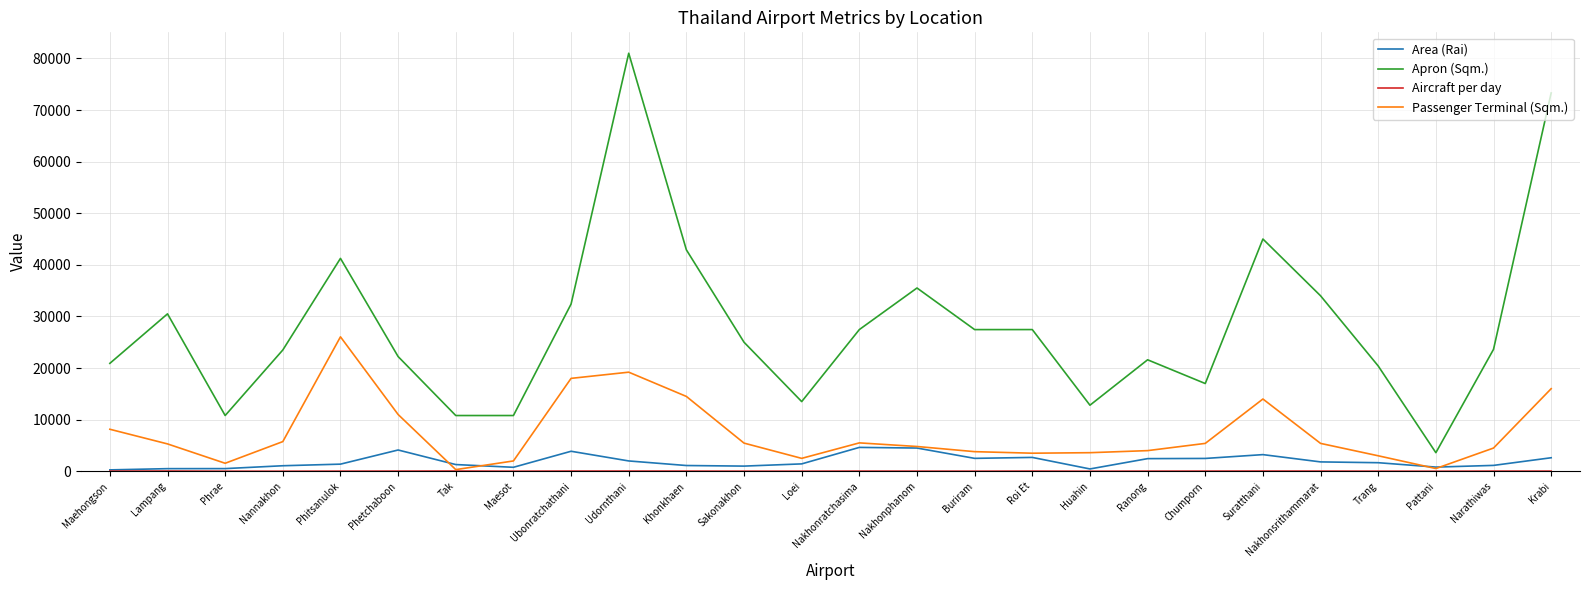

Is it true that Passenger Terminal (Sqm.) equals 14000 at Suratthani?

True